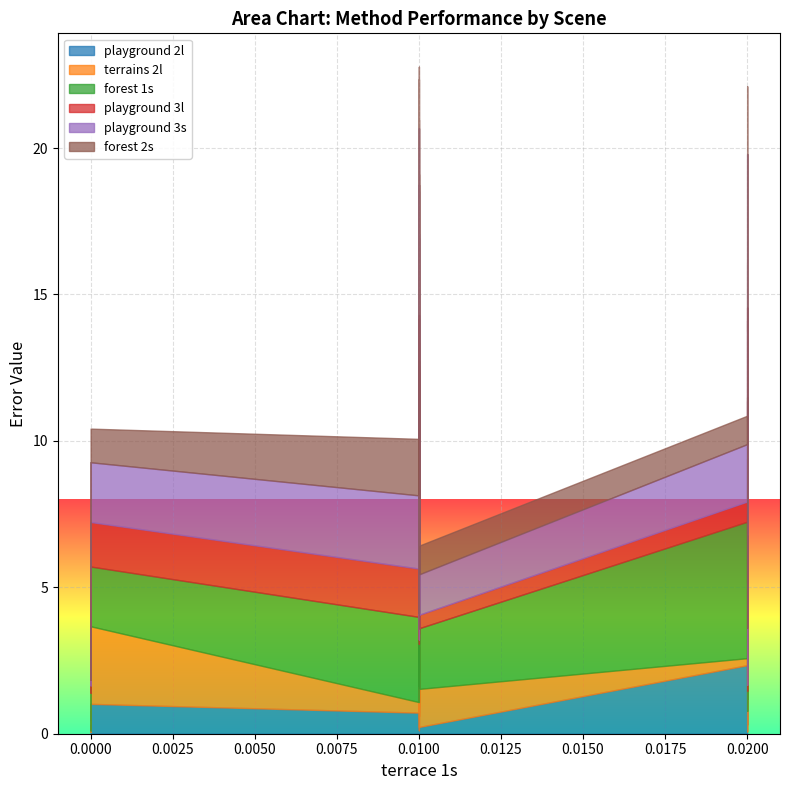

Which series changed the most between 0.01 and 0.01?

playground 3s